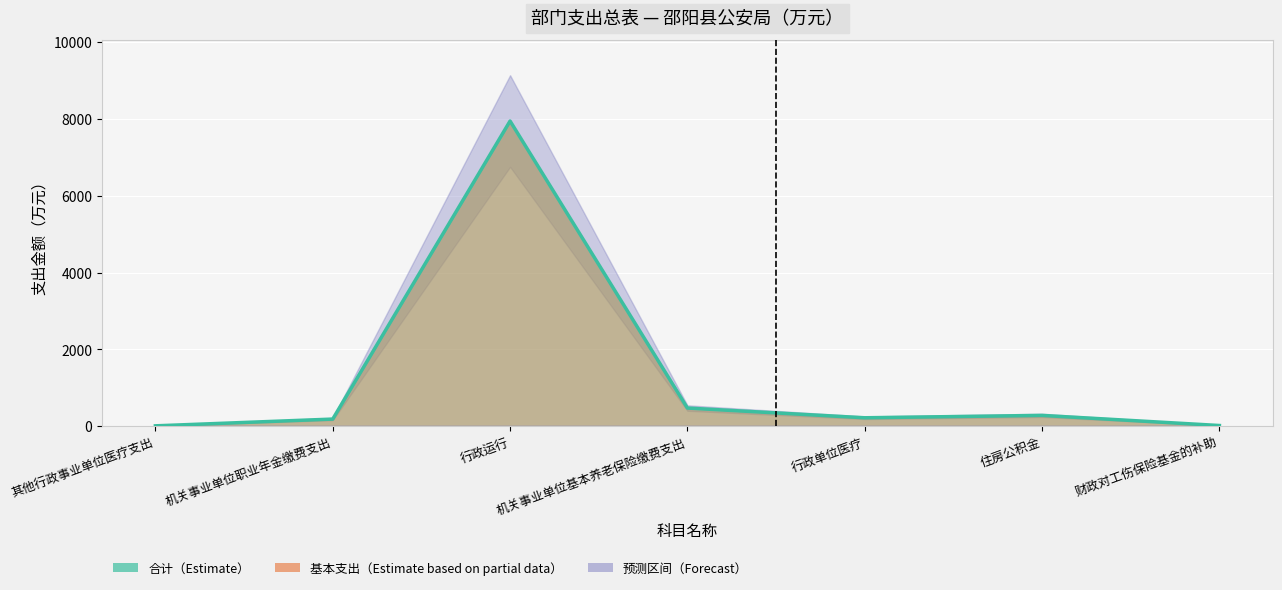

Which category has the lowest value across all series?

其他行政事业单位医疗支出